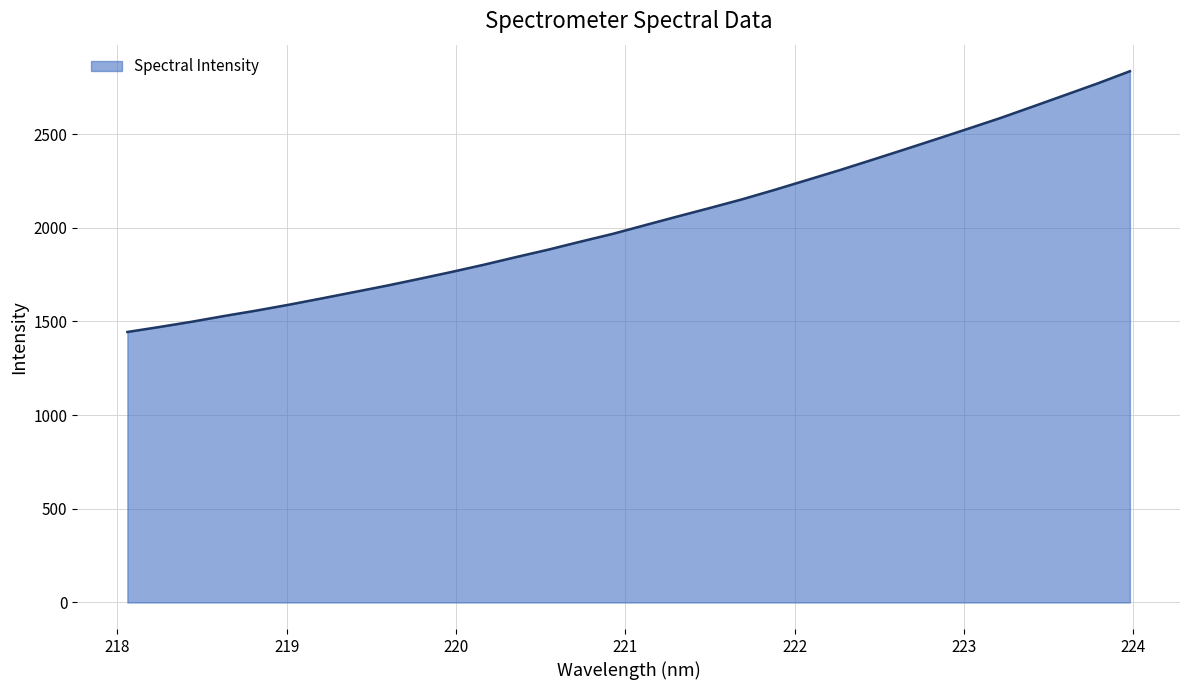

What is the maximum value shown in the chart?

2836.0